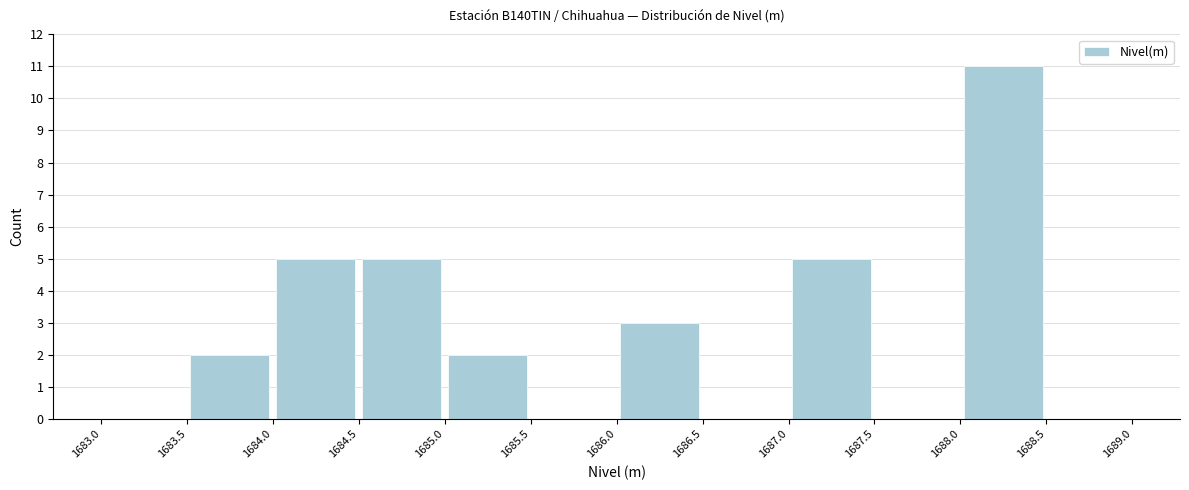

Over which range of the x-axis is the bar tallest?

1688.0 to 1688.5